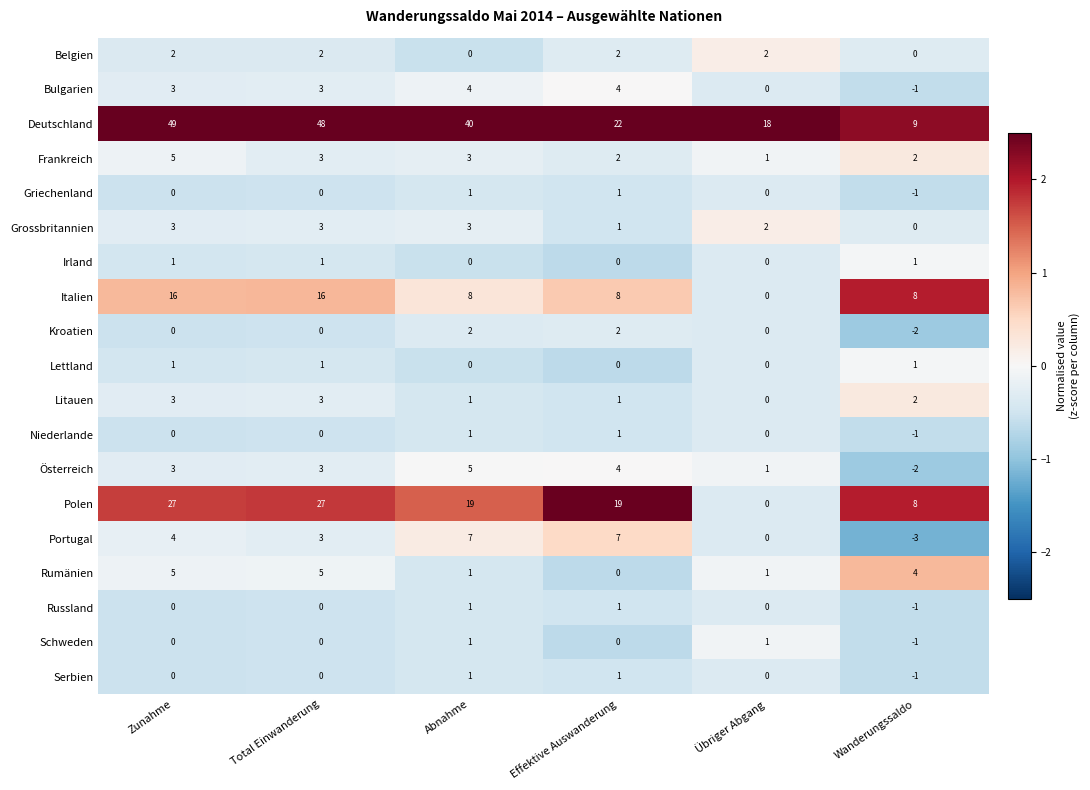

How many Schweden values are between 0 and 1?

5